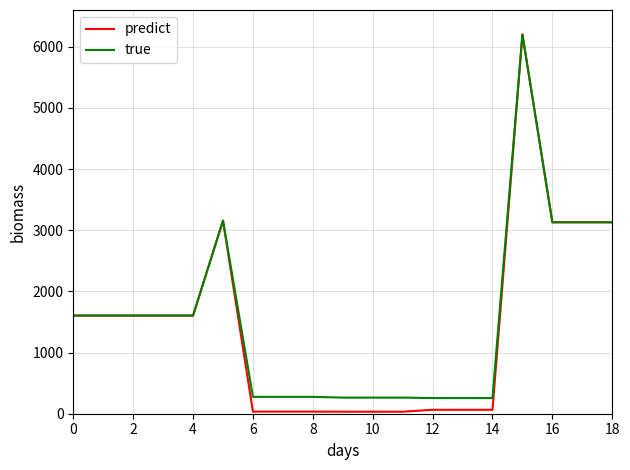

How many categories are shown in the chart?

19